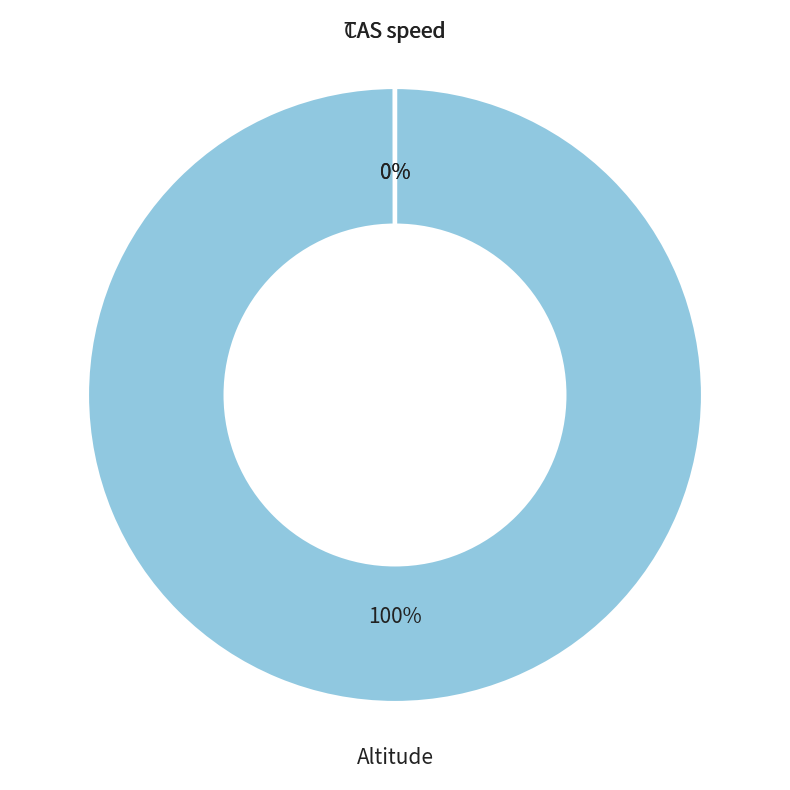

To the nearest percent, what is the difference between the largest and smallest slice percentages?

100%